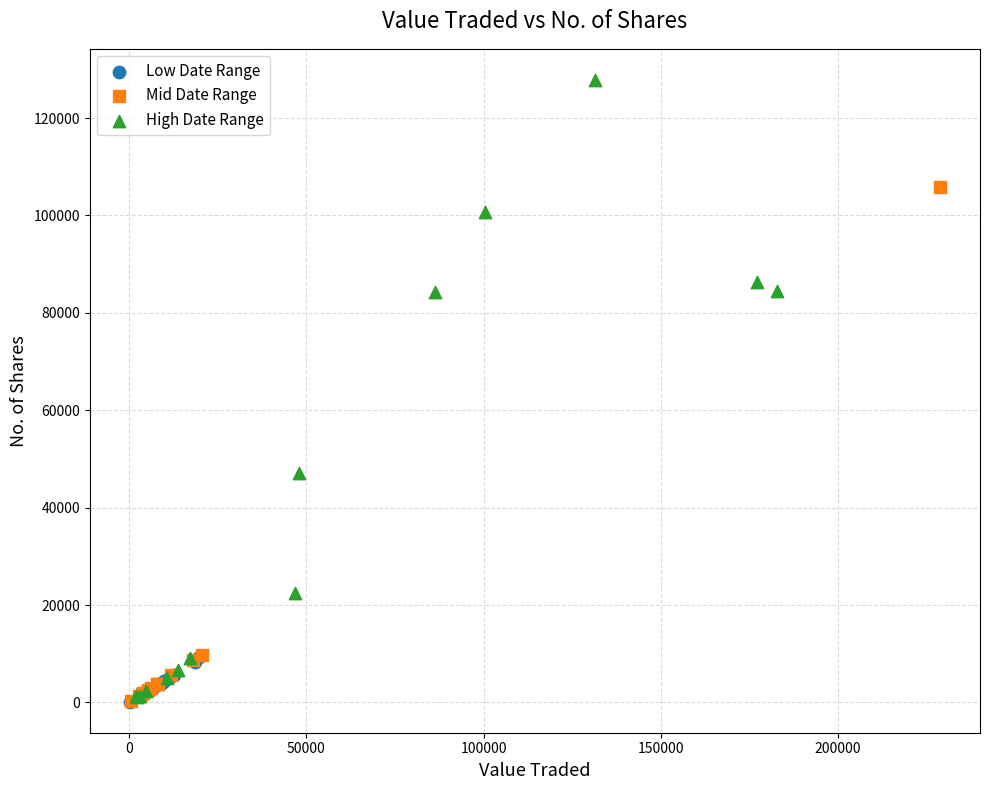

Which series contains the highest Y value?

High Date Range